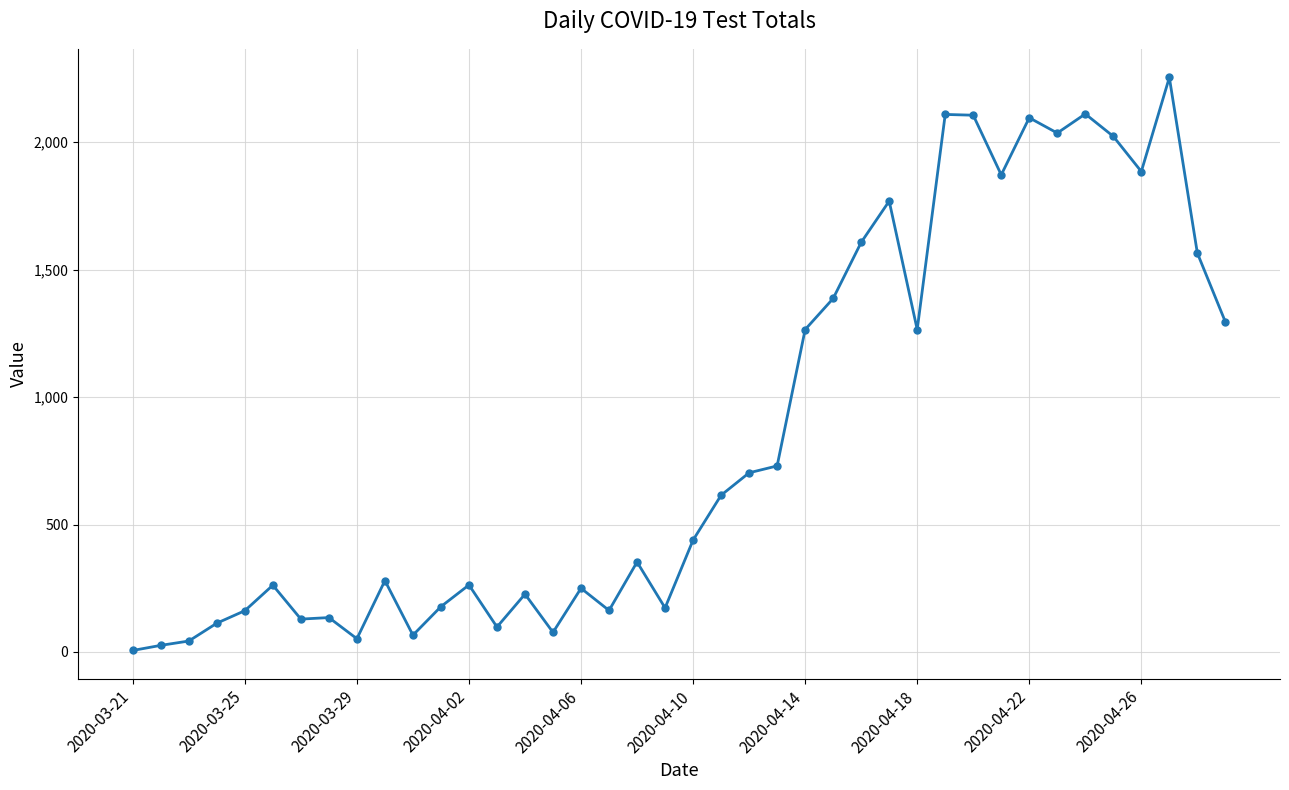

What is the average value?

855